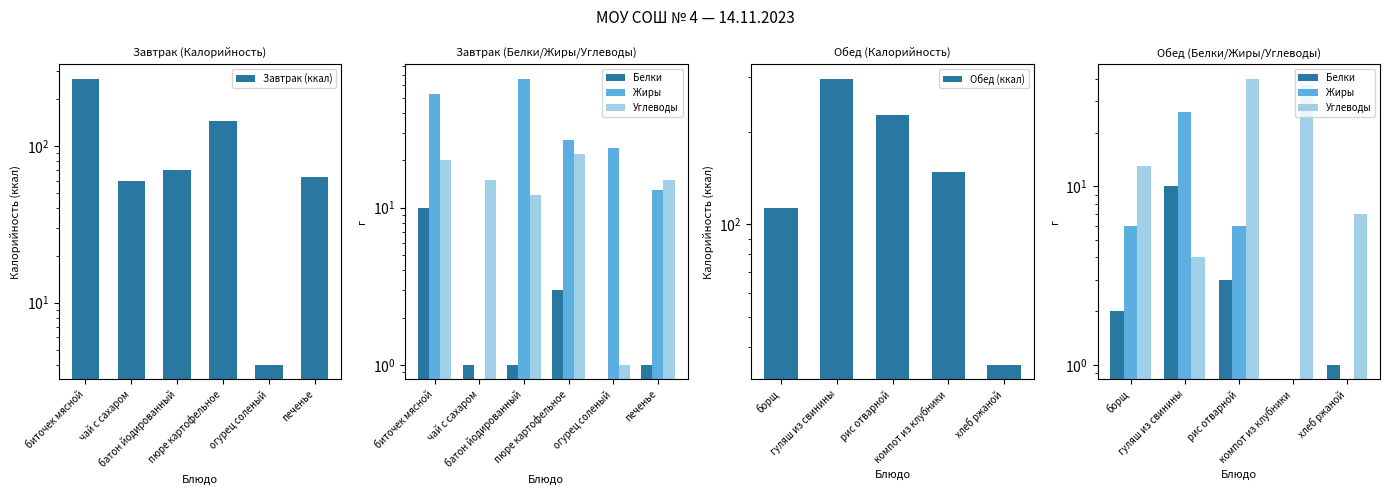

Which category has the lowest value across all series?

огурец соленый